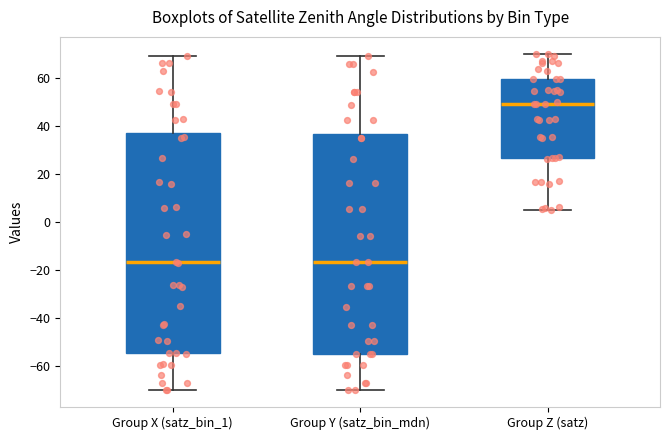

Reading left to right, read every box against the y-axis: the position of its median line, the range the box covers, and the ends of its whiskers. The values are not printed on the chart, so give them approximately, as read against the axis.

Group X (satz_bin_1): median -16, box -54 to 38, whiskers -70 to 70
Group Y (satz_bin_mdn): median -16, box -54 to 36, whiskers -70 to 68
Group Z (satz): median 48, box 26 to 60, whiskers 6 to 70